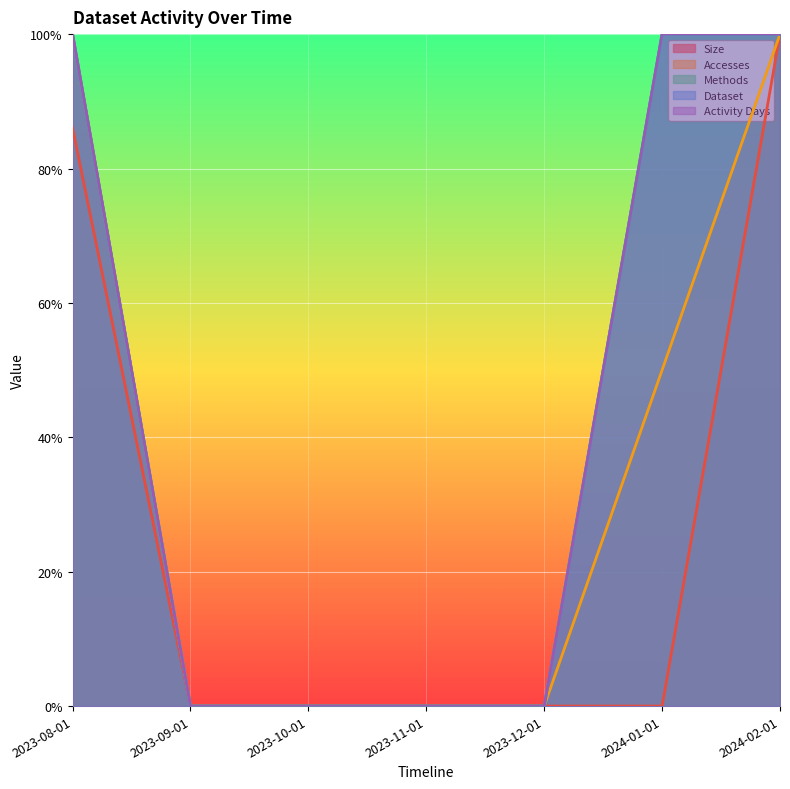

What is the label of the 5th point from the left?

2023-12-01